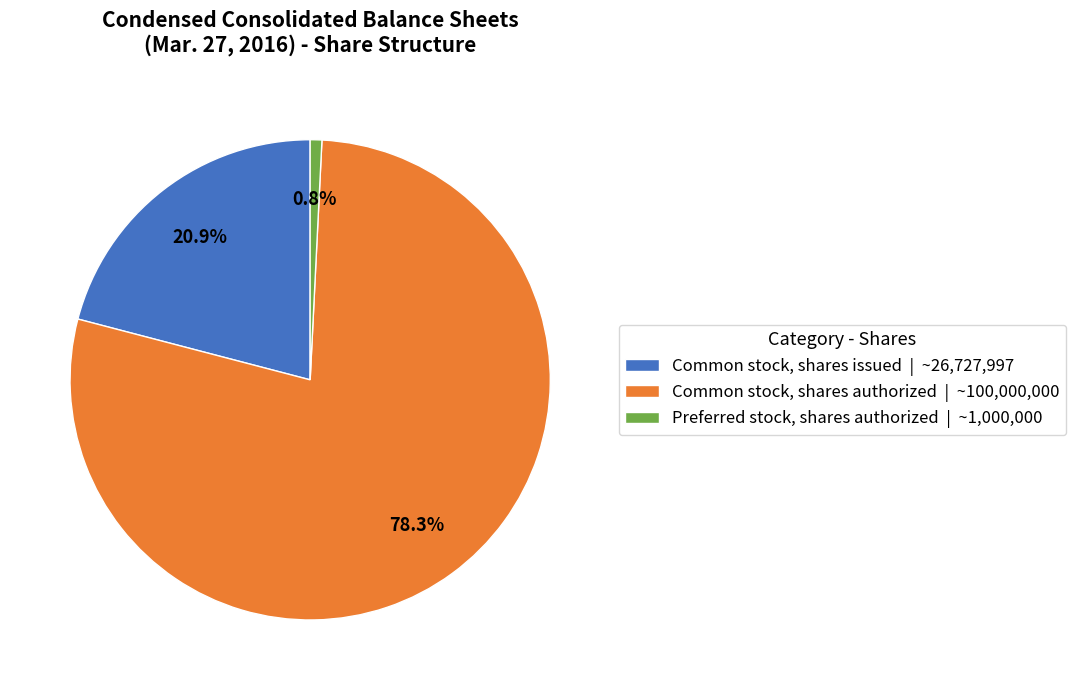

What percentage is NOT represented by Common stock, shares issued?

79.1%